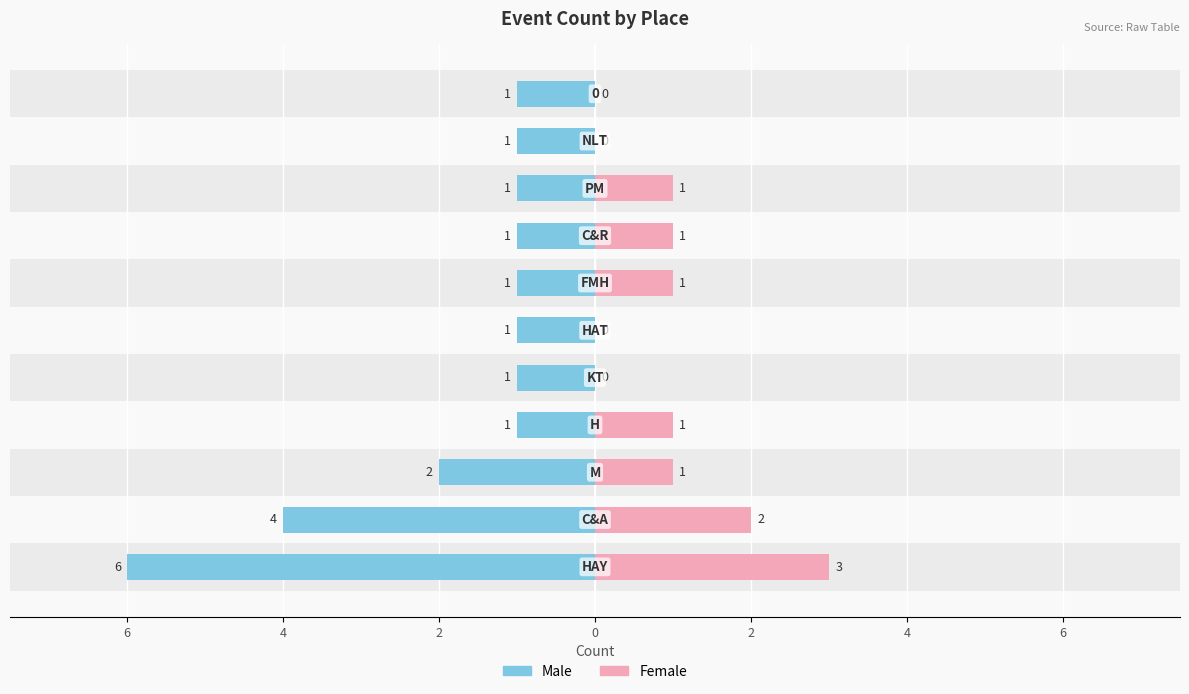

How many data points in Male are less than -1?

3